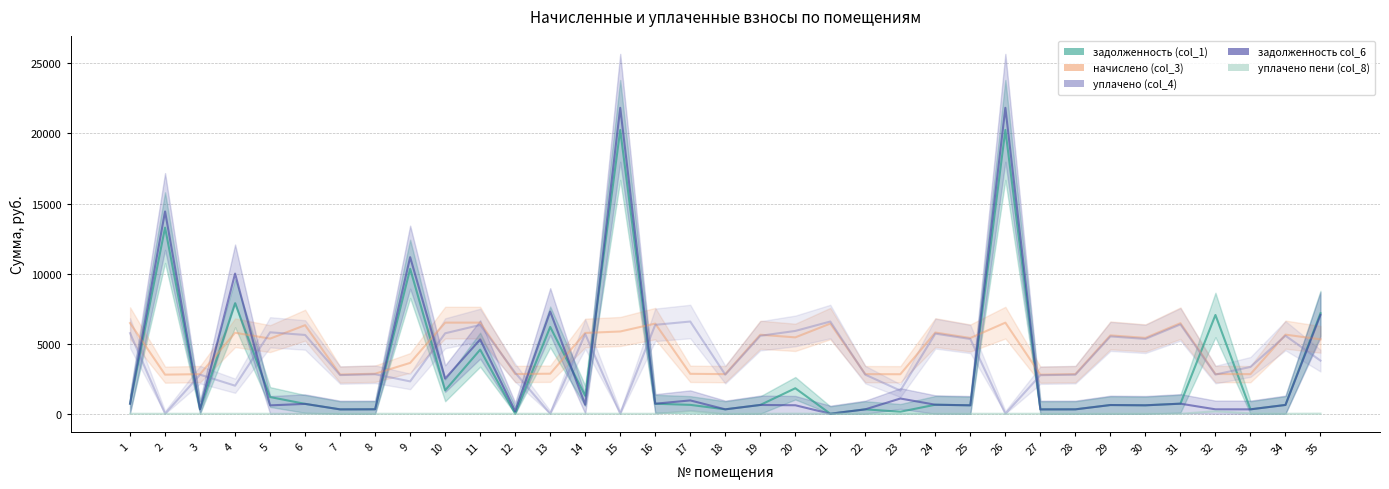

How many lines are shown in the chart?

5